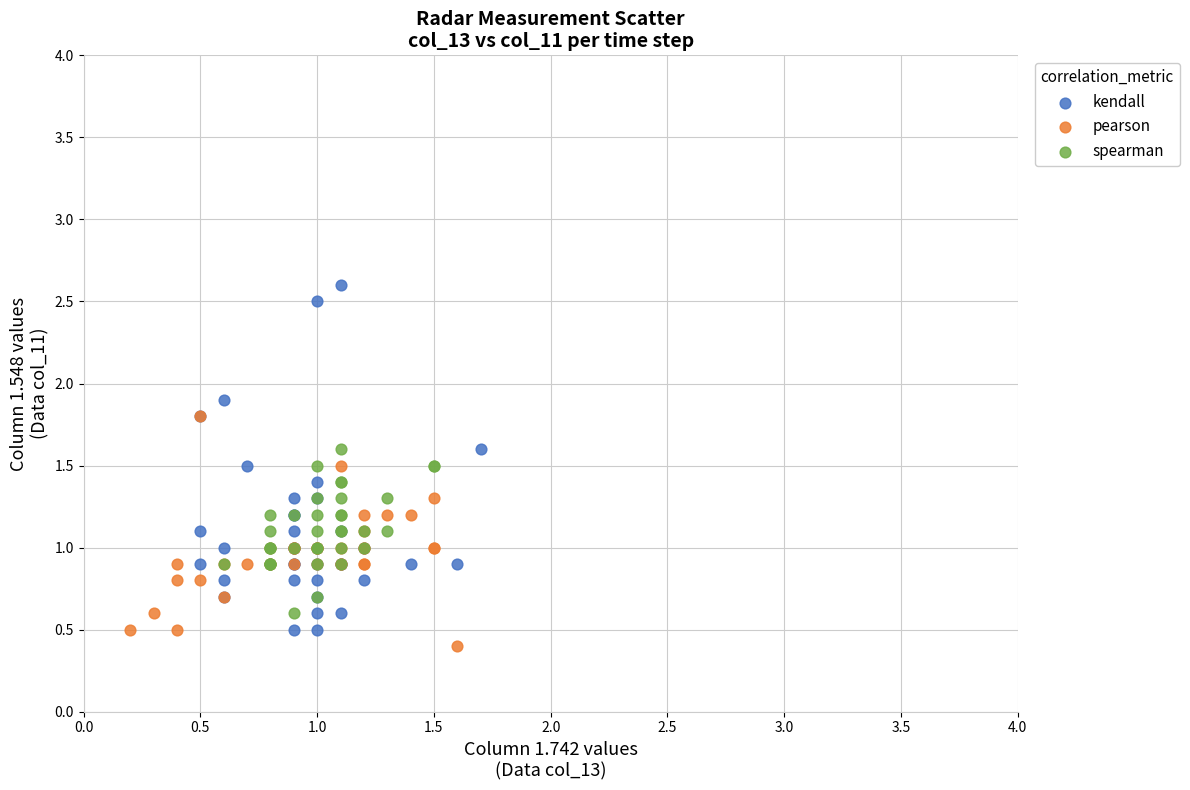

Which series contains the lowest Y value?

pearson